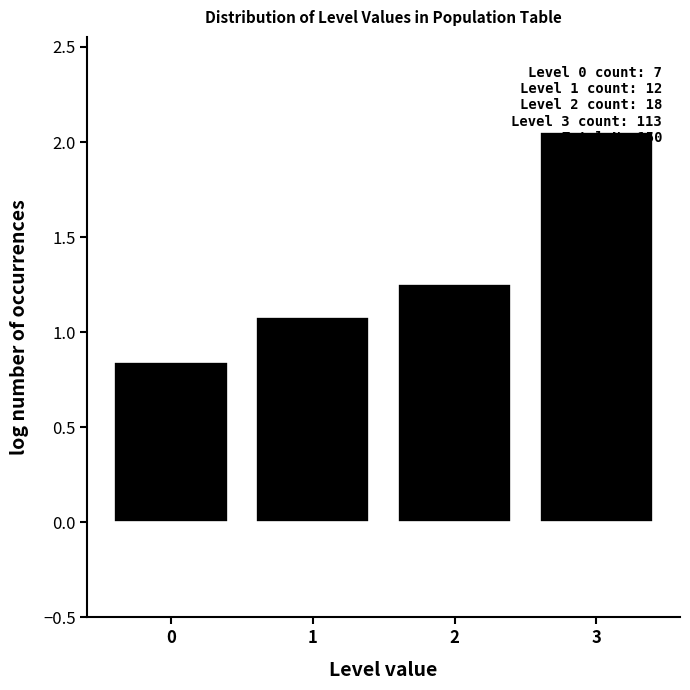

The chart shows a value of 1.6 at 1. True or false?

False